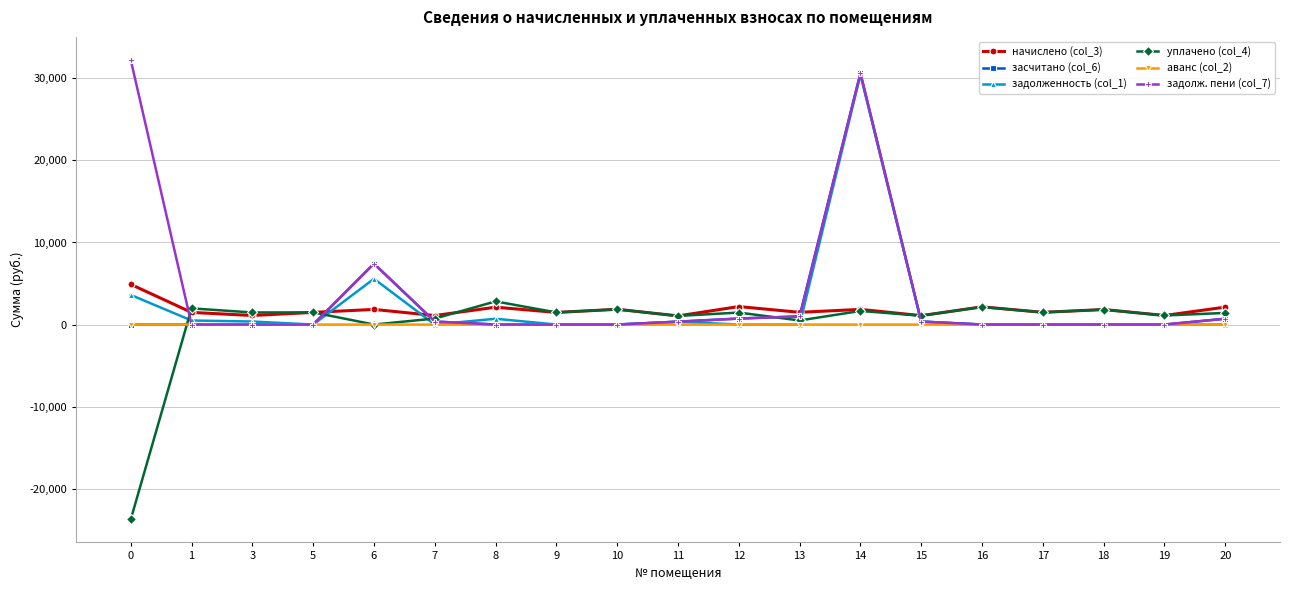

What is the value of the уплачено (col_4) point at the 9th from the left?

1858.3